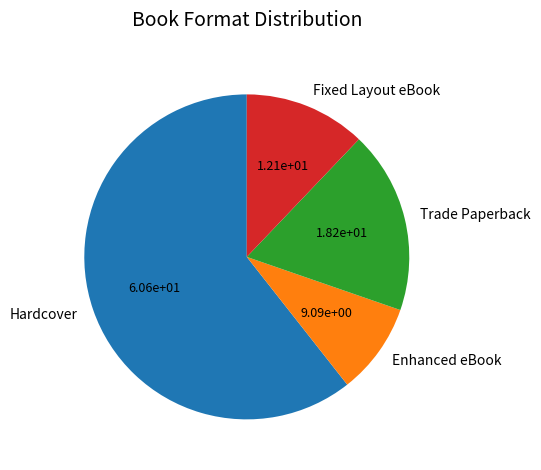

Is Fixed Layout eBook the majority of the pie?

No